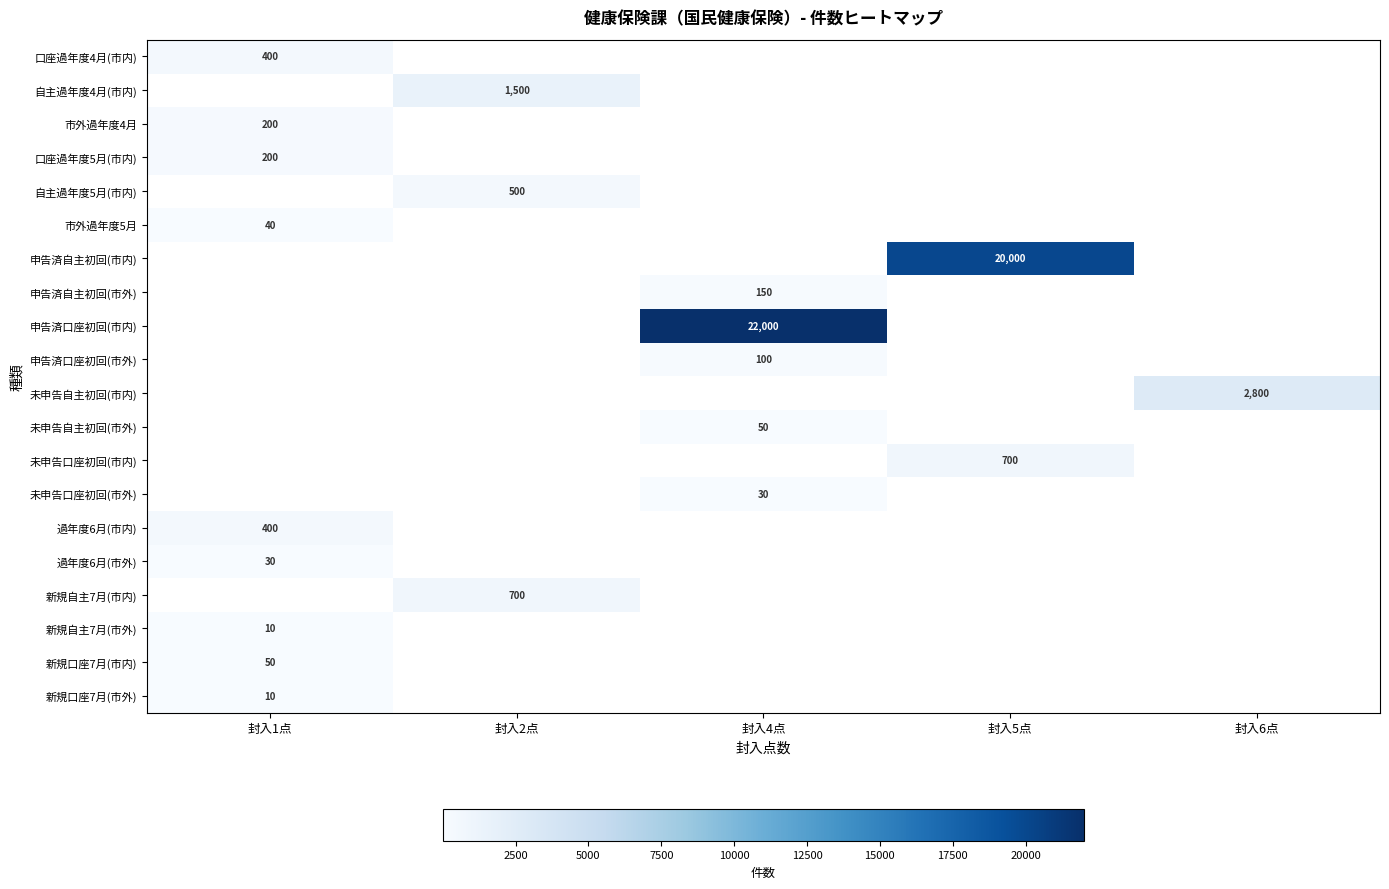

What is the smallest value displayed?

10.0